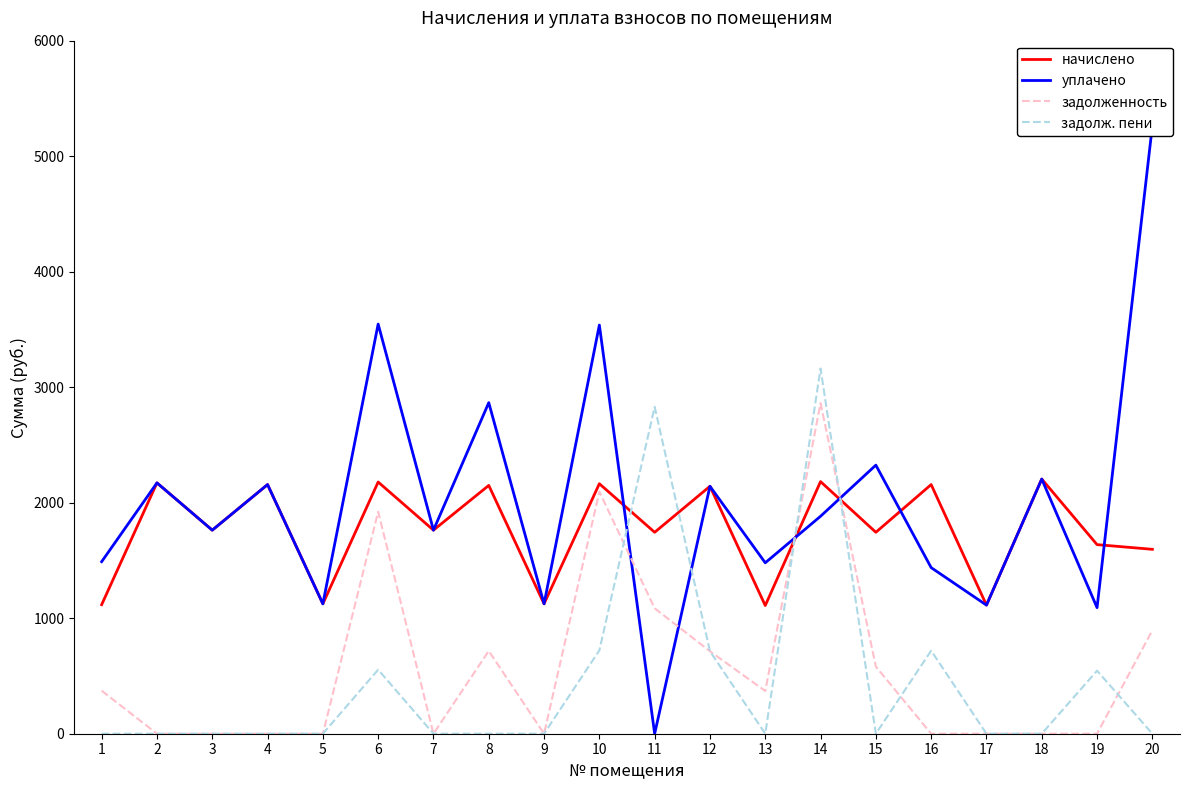

Reading left to right, what are all the values shown in this chart?

начислено: 1117.2	2171.6	1762.4	2156.9	1124.5	2179.0	1762.4	2149.5	1124.5	2164.3	1744.0	2142.2	1109.8	2182.7	1744.0	2156.9	1113.5	2204.8	1637.0	1596.5
уплачено: 1489.6	2171.6	1762.4	2156.9	1124.5	3546.6	1762.4	2866.0	1124.5	3538.0	0.0	2142.2	1479.7	1882.7	2325.3	1437.9	1113.5	2204.8	1091.4	5263.3
задолженность: 372.4	0.0	0.0	0.0	0.0	1921.8	0.0	716.5	0.0	2095.1	1085.8	714.0	369.9	2861.8	581.3	0.0	0.0	0.0	0.0	895.2
задолж. пени: 0.0	0.0	0.0	0.0	0.0	554.2	0.0	0.0	0.0	721.4	2829.8	714.0	0.0	3161.9	0.0	719.0	0.0	0.0	545.7	0.0